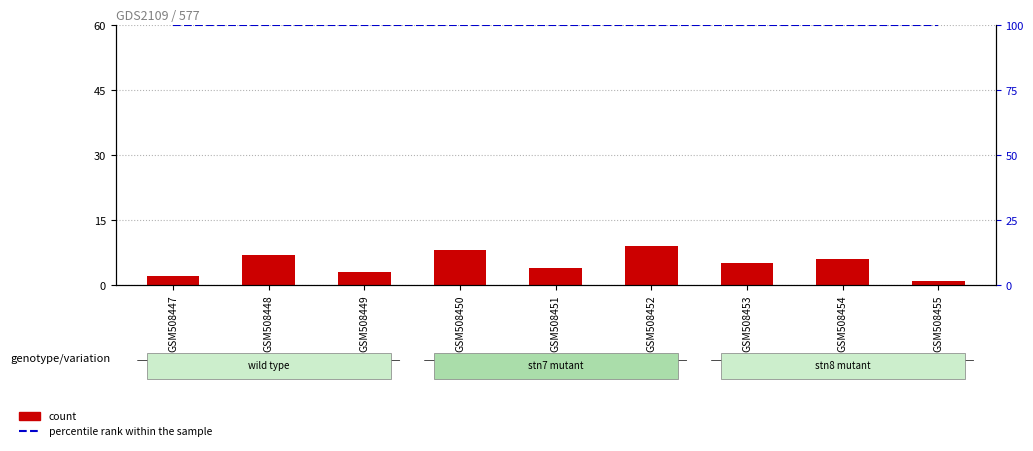

The percentile rank within the sample series shows 100 at GSM508449. True or false?

True